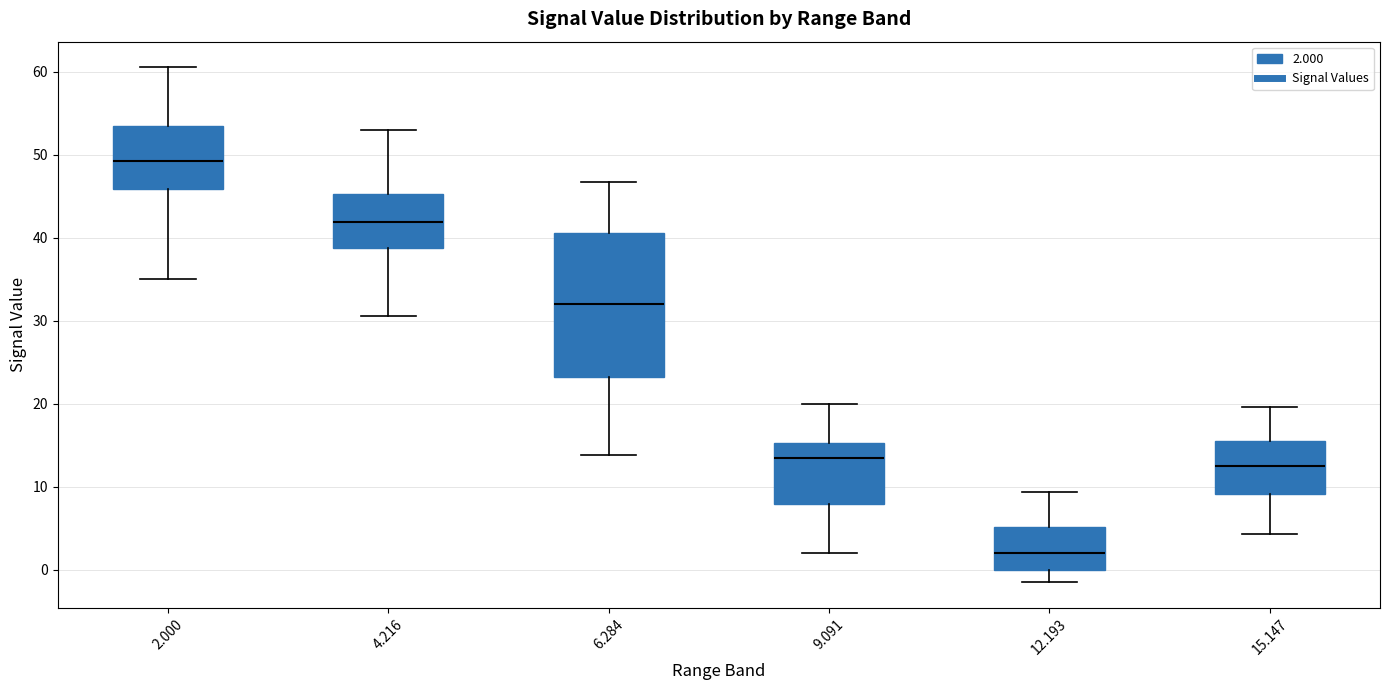

Which box has the lowest median line?

12.193